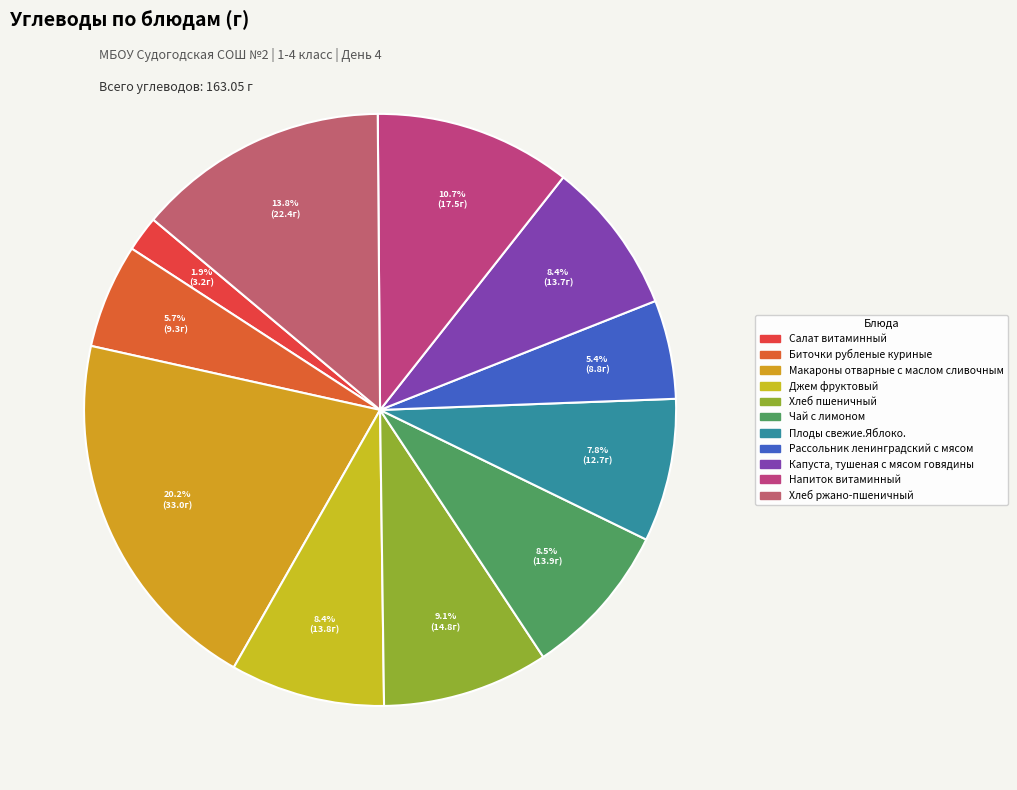

How many slices are in this pie chart?

11